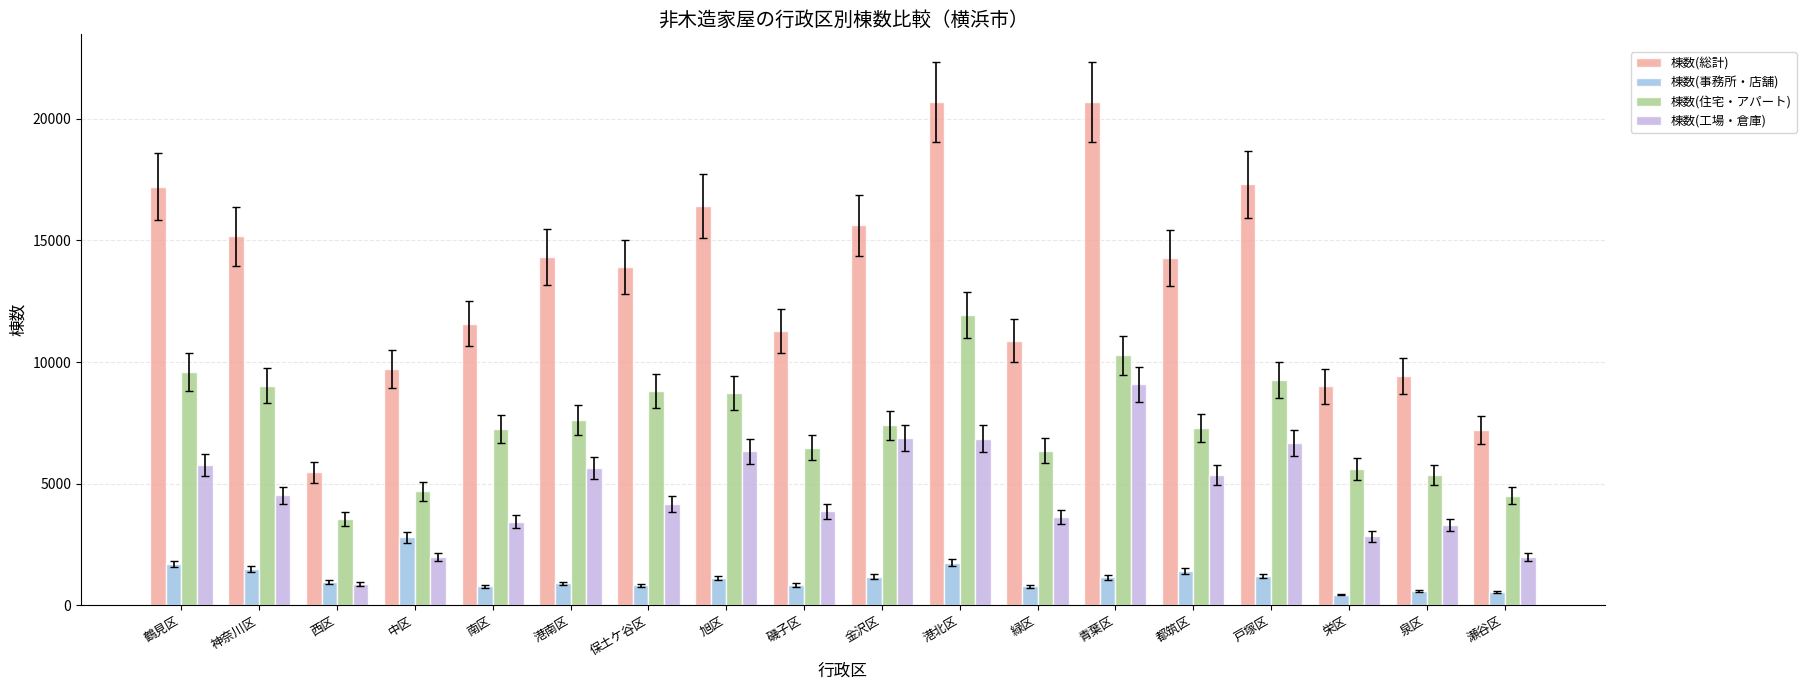

At which label is 棟数(総計) closest to 13085?

保土ケ谷区